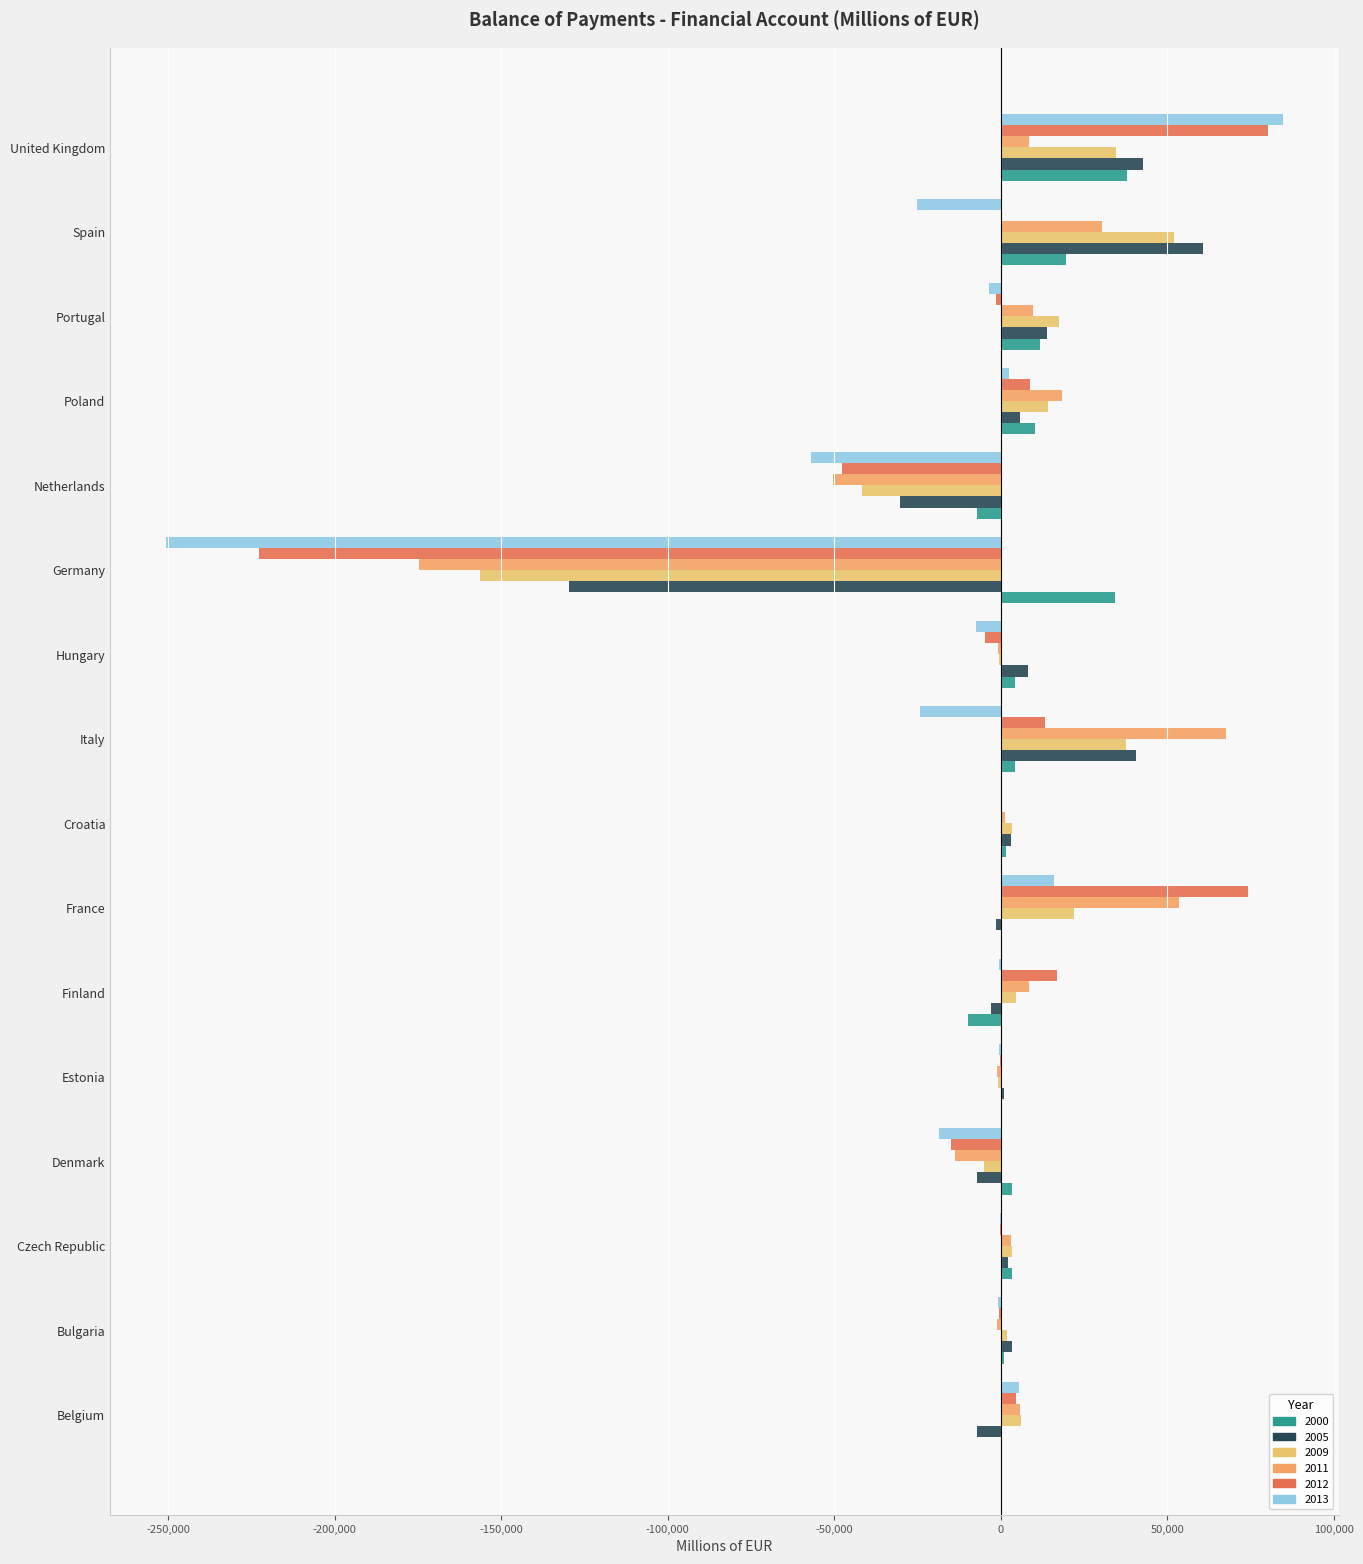

How many data points in 2013 are above -697?

7